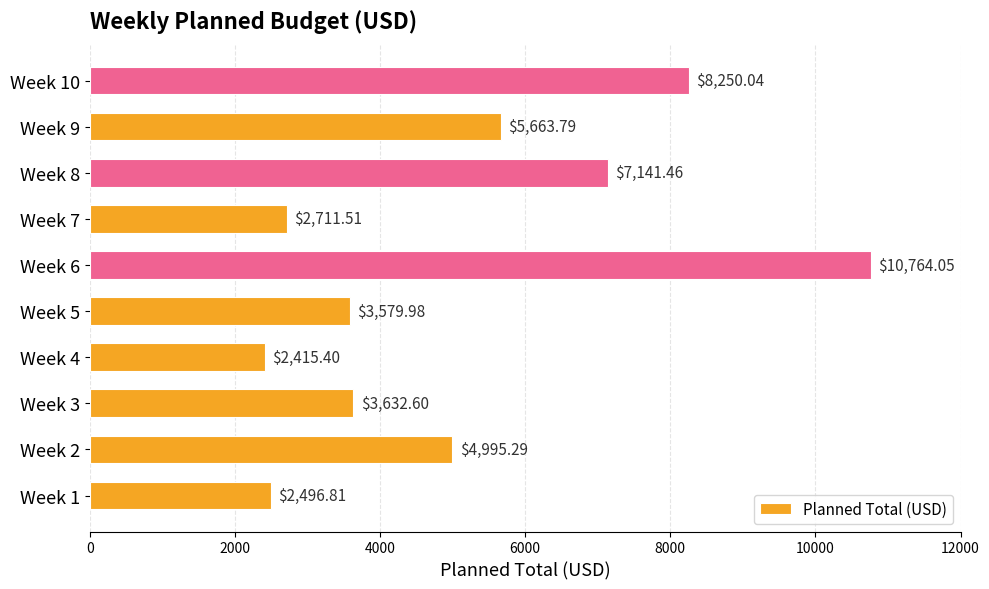

Rank the categories by value from lowest to highest.

Week 4, Week 1, Week 7, Week 5, Week 3, Week 2, Week 9, Week 8, Week 10, Week 6